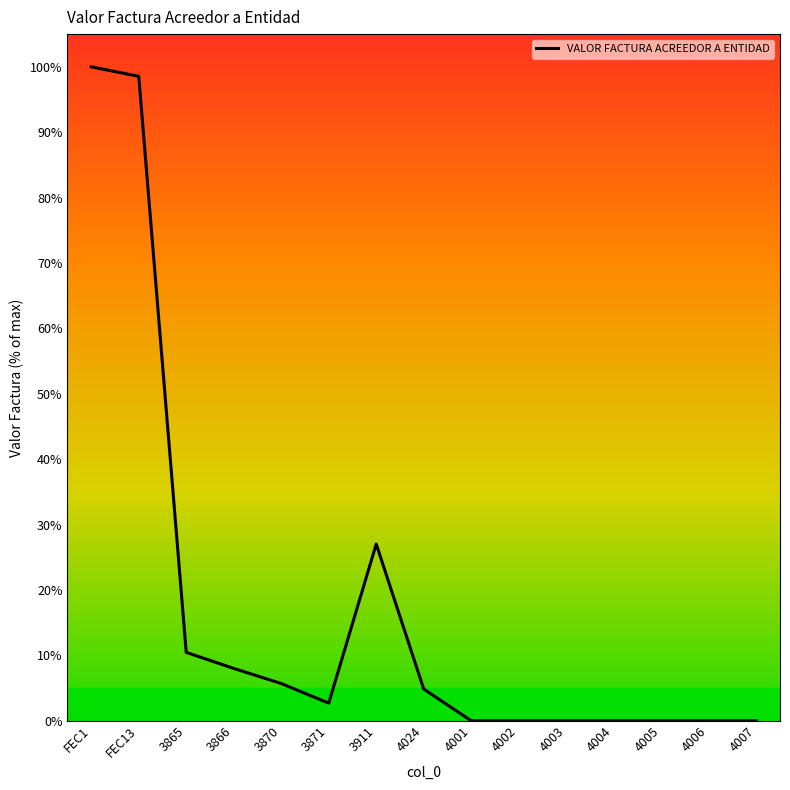

The chart shows a value of 10.5 at 3865. True or false?

True